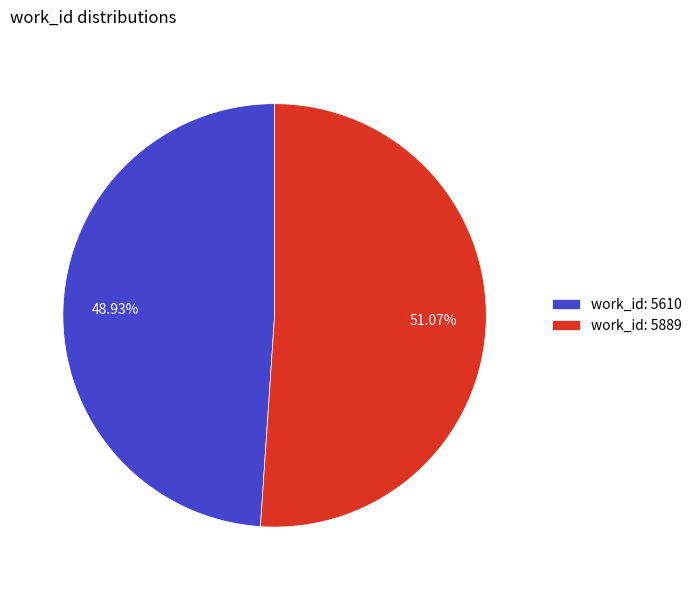

Approximately how many times larger is the value at work_id: 5889 compared to work_id: 5610?

1.0